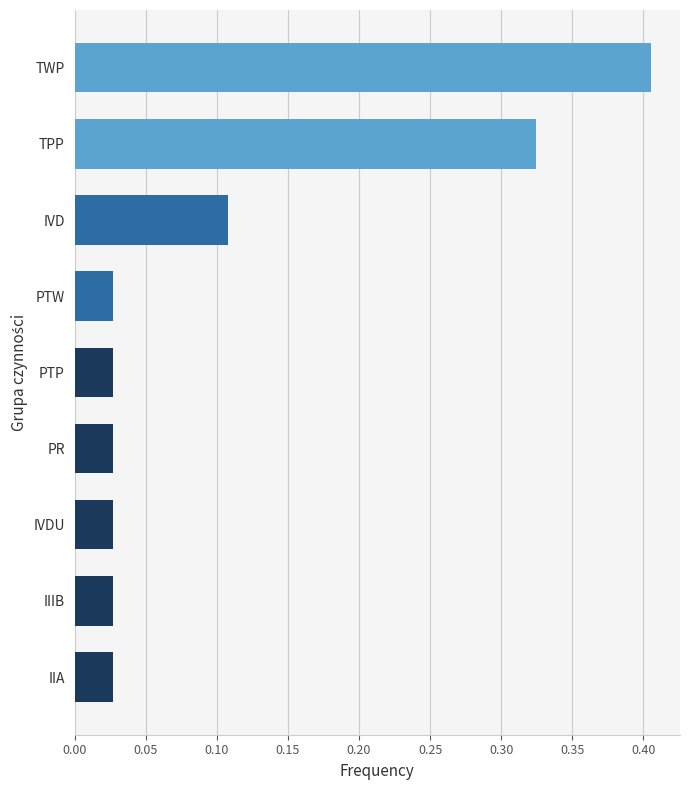

What is the sum of all values?

1.0